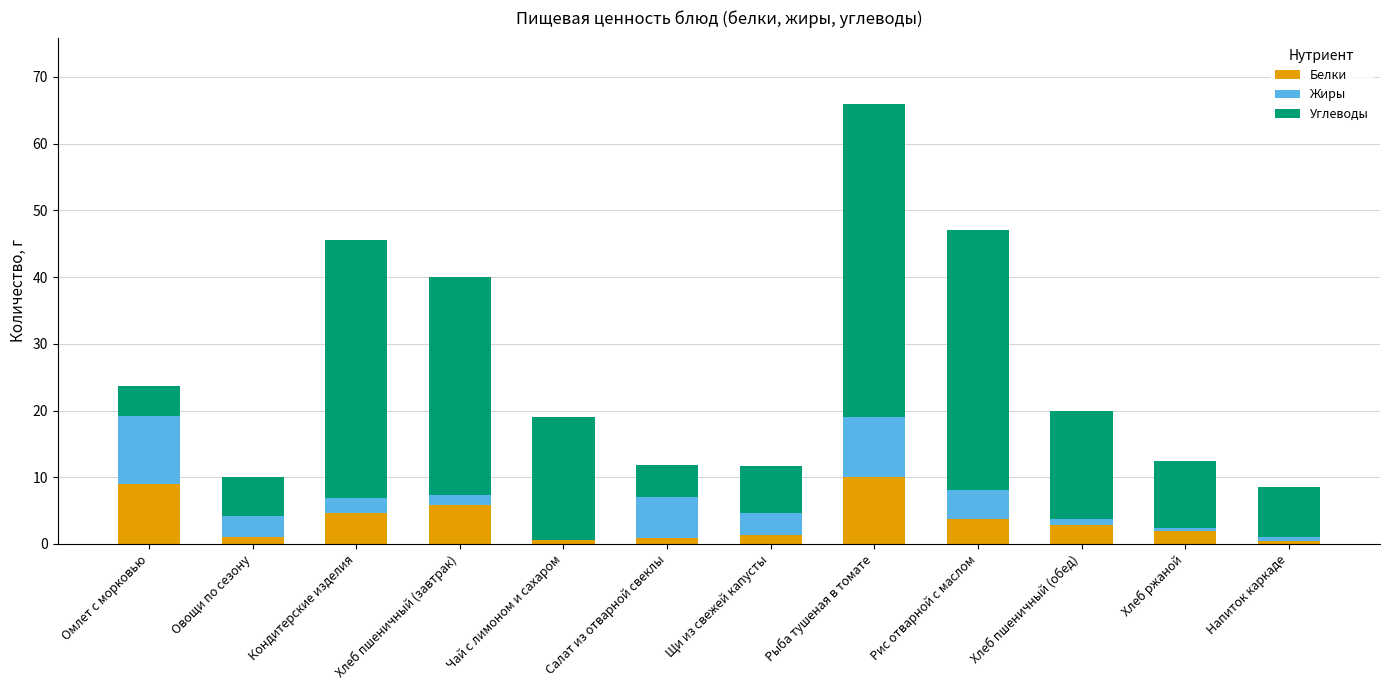

At which category is the sum across all series the highest?

Рыба тушеная в томате